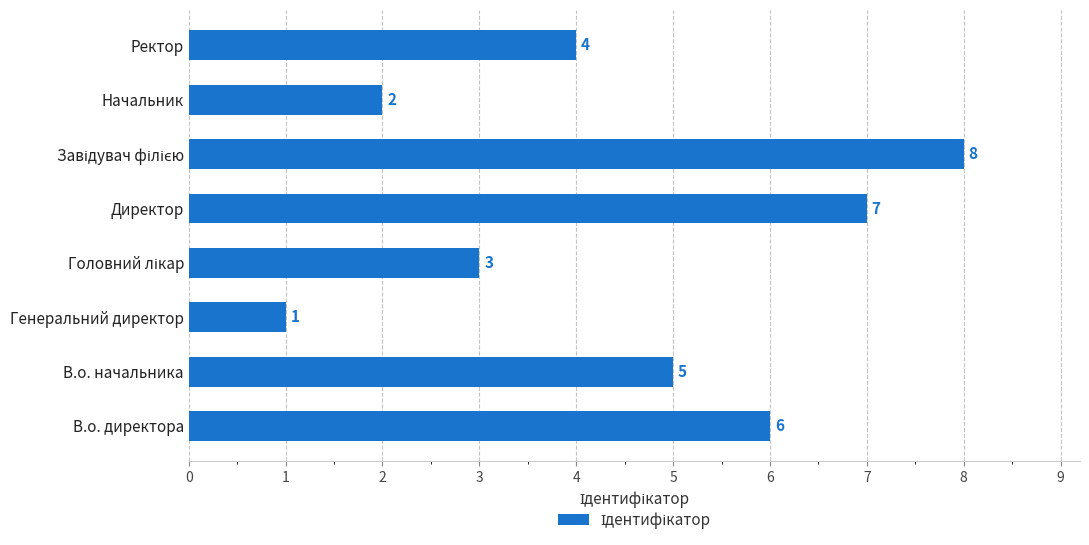

Which label corresponds to the smallest value in the chart?

Генеральний директор